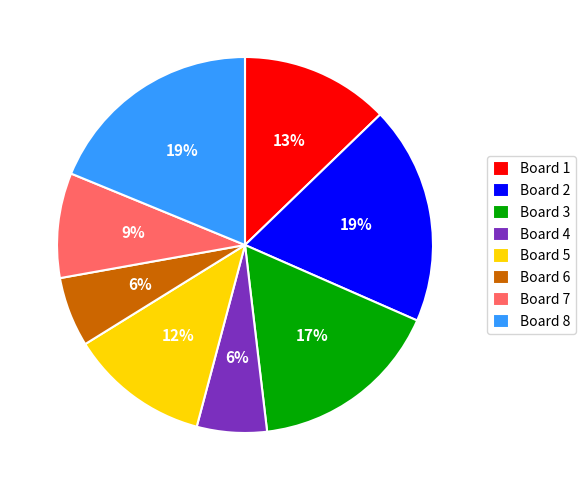

Combined, do Board 2 and Board 6 account for over 50%?

No